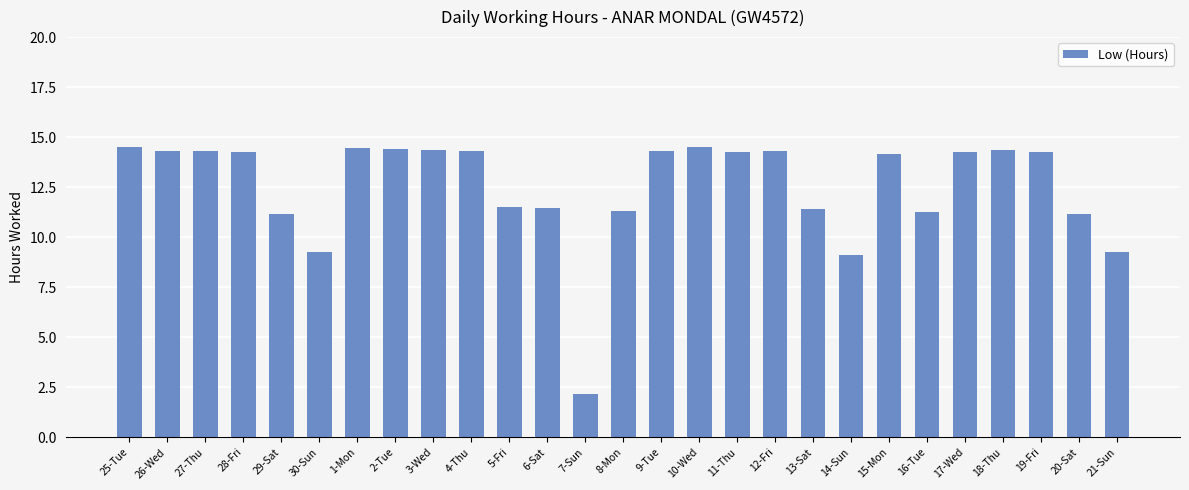

What value does the data have at 14-Sun?

9.1